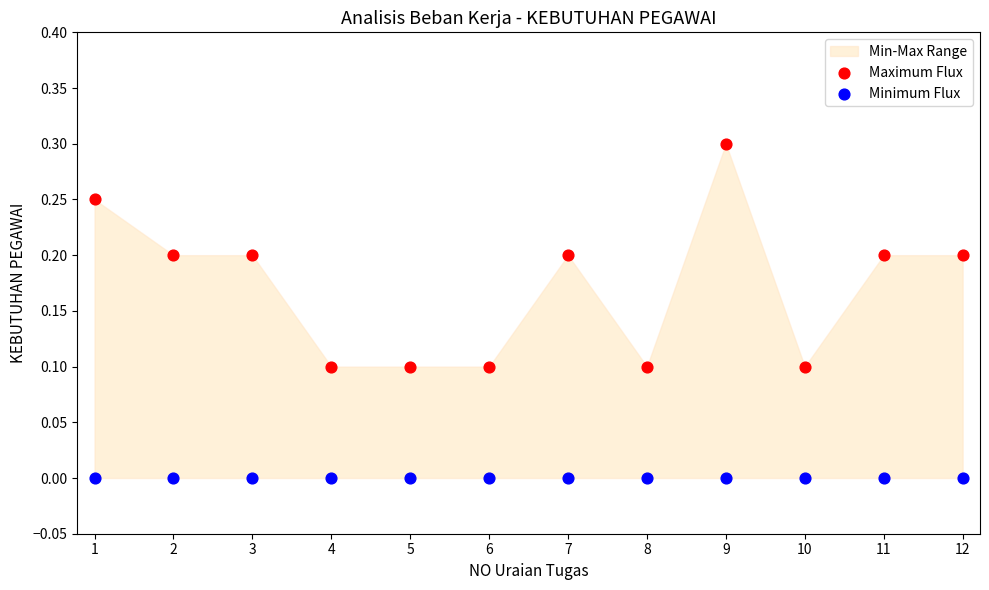

Which series contains the highest Y value?

Maximum Flux